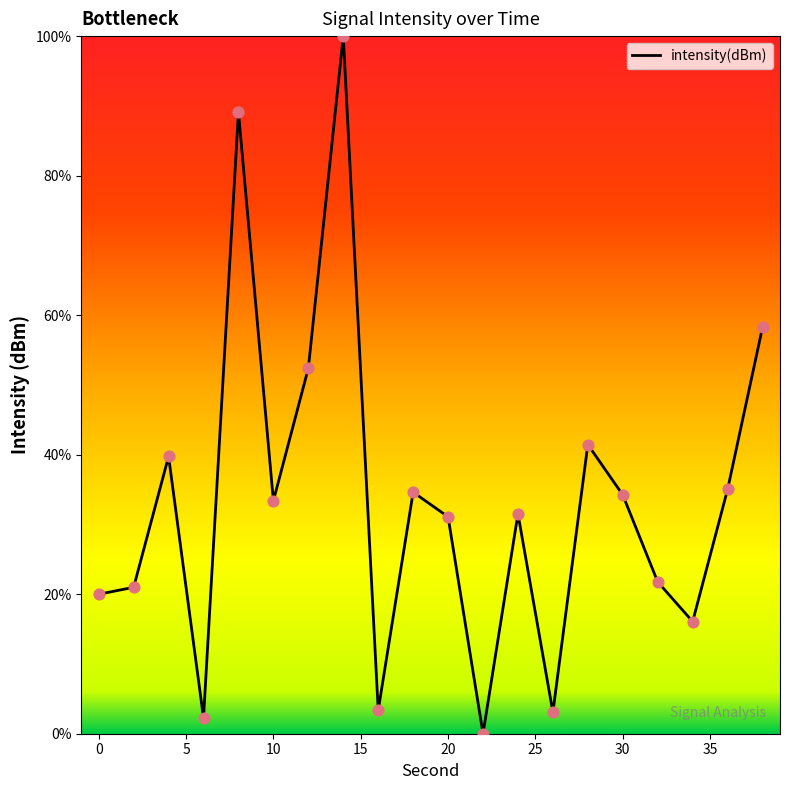

What is the difference between the maximum and minimum values?

100.0